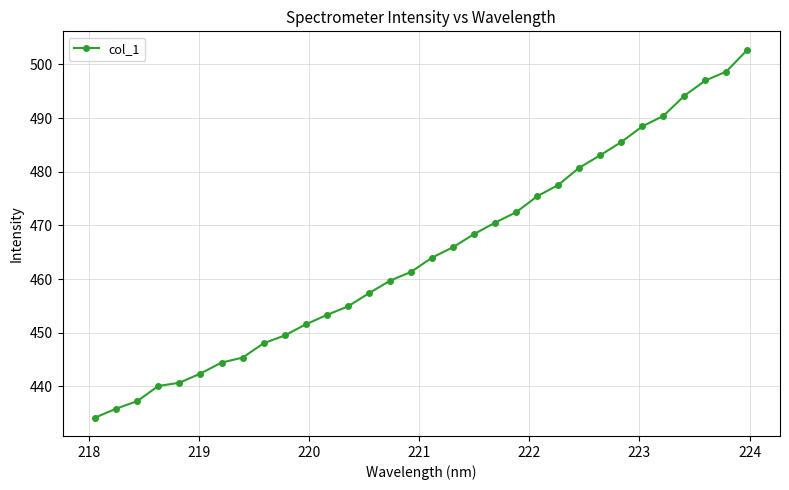

What is the average value?

464.7